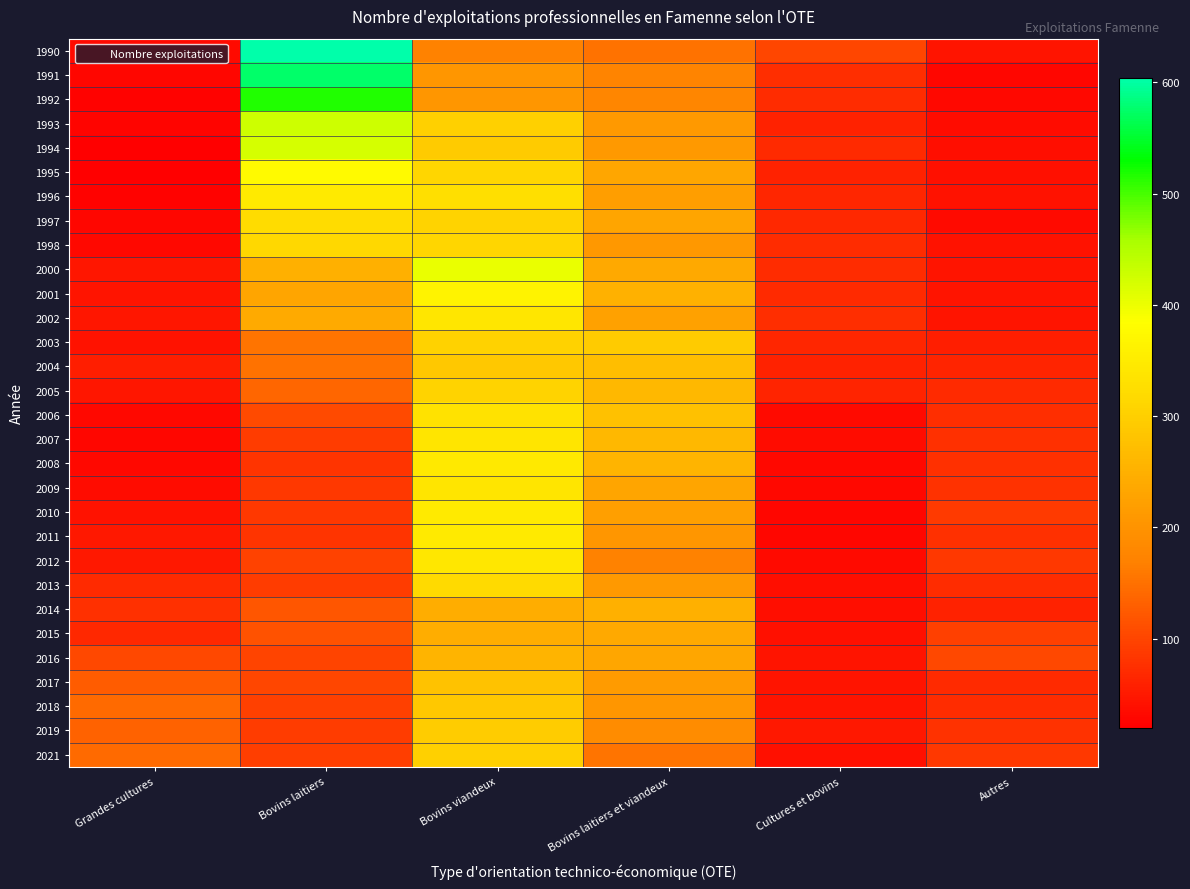

At which category is the sum across all series the highest?

Bovins viandeux